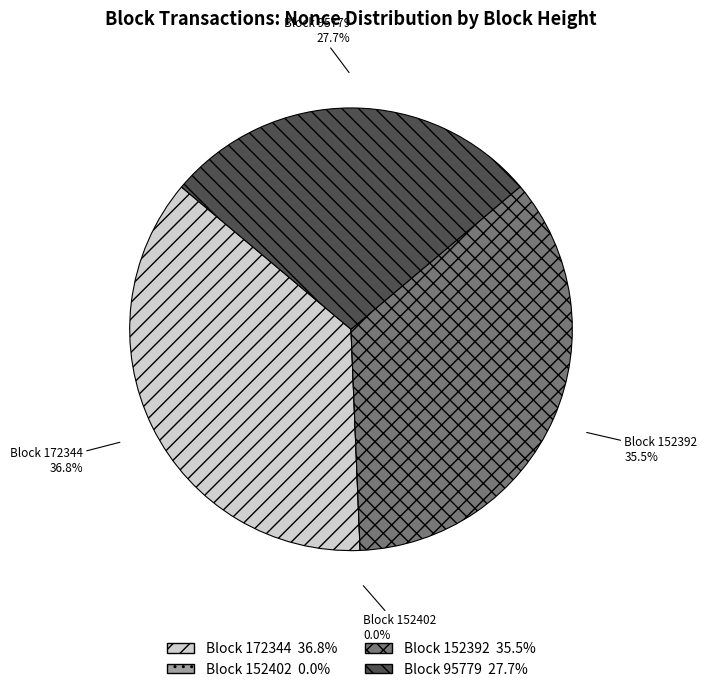

Is 172344 the majority of the pie?

No